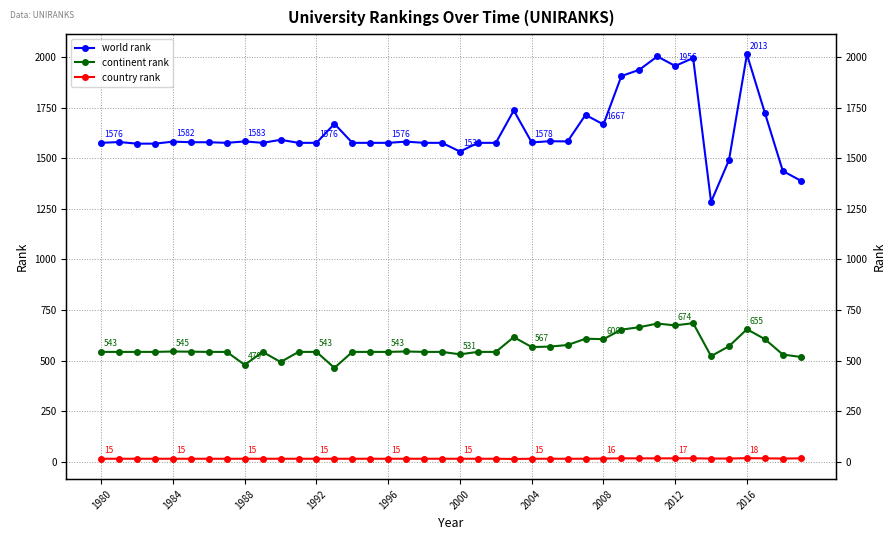

List the series in order of their overall mean, highest first.

world rank, continent rank, country rank